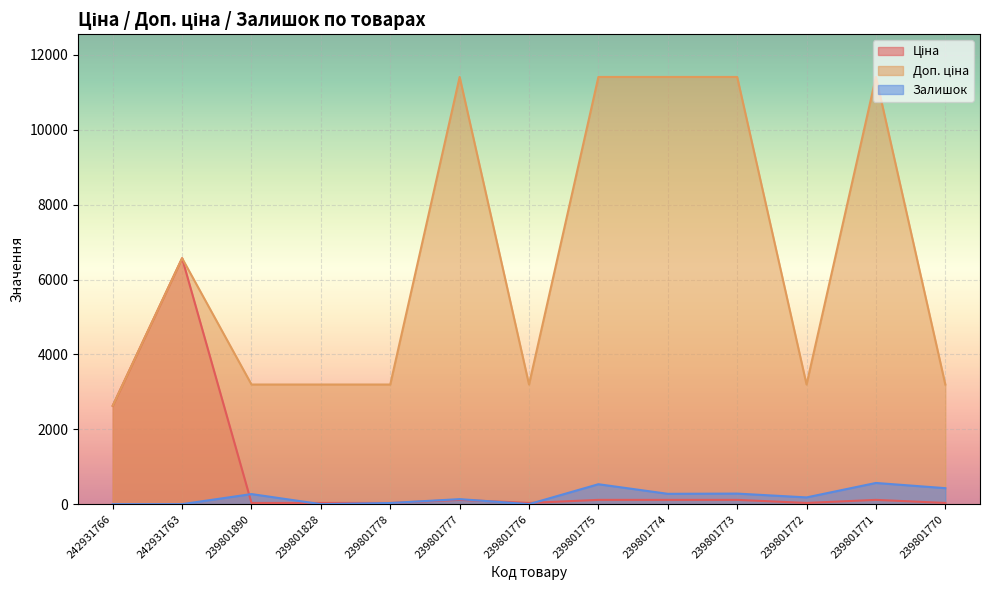

Is the value of Залишок at 242931766 greater than the value of Доп. ціна at 239801770?

No